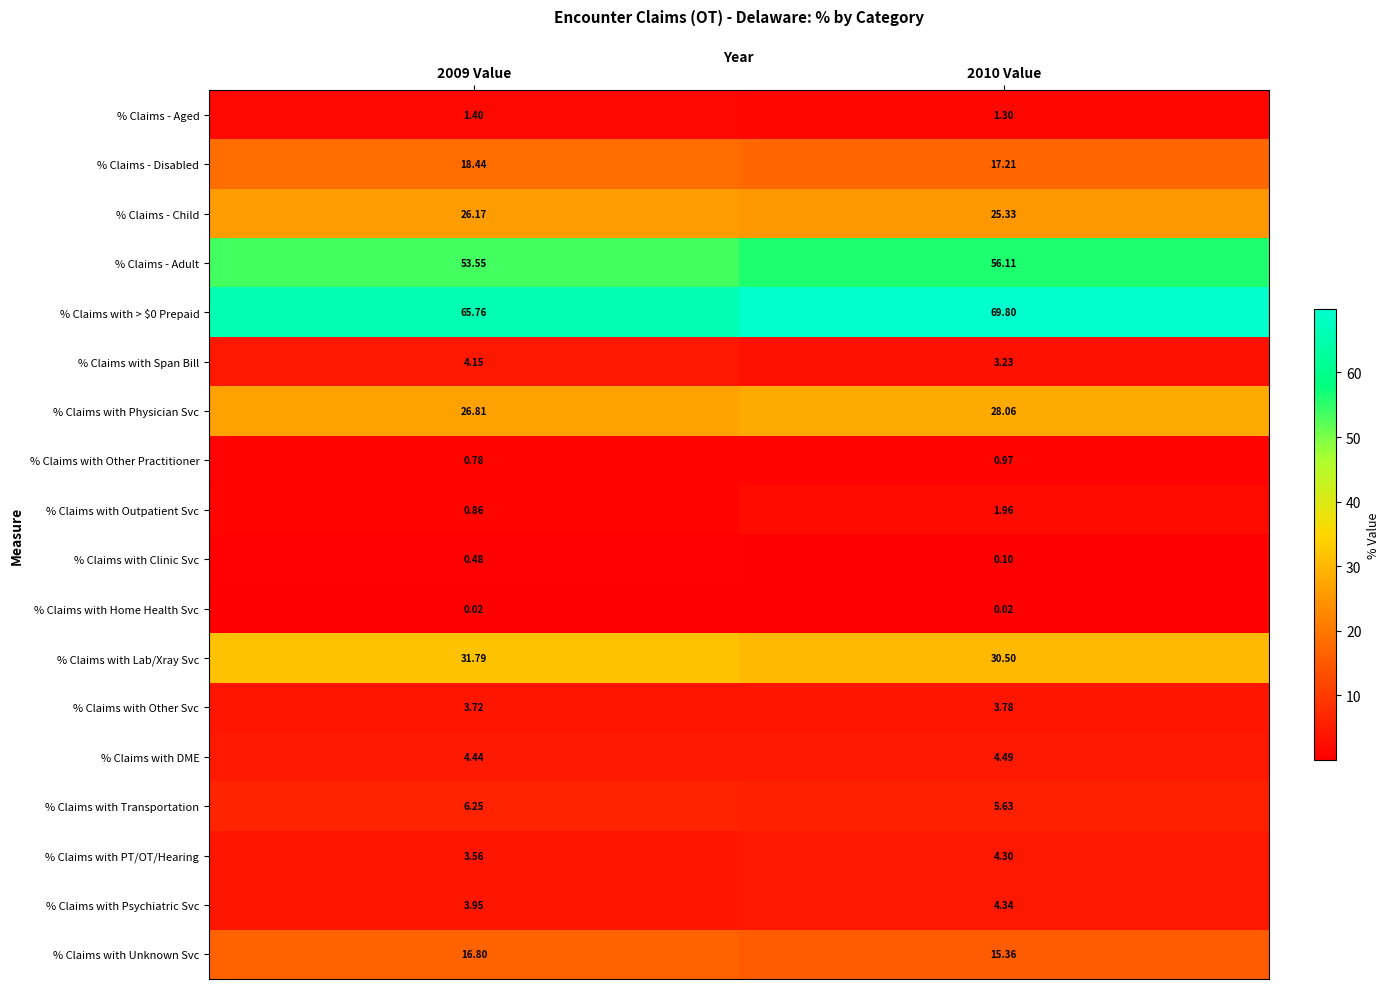

Is the value of % Claims - Aged at 2009 Value greater than the value of % Claims with > $0 Prepaid at 2010 Value?

No